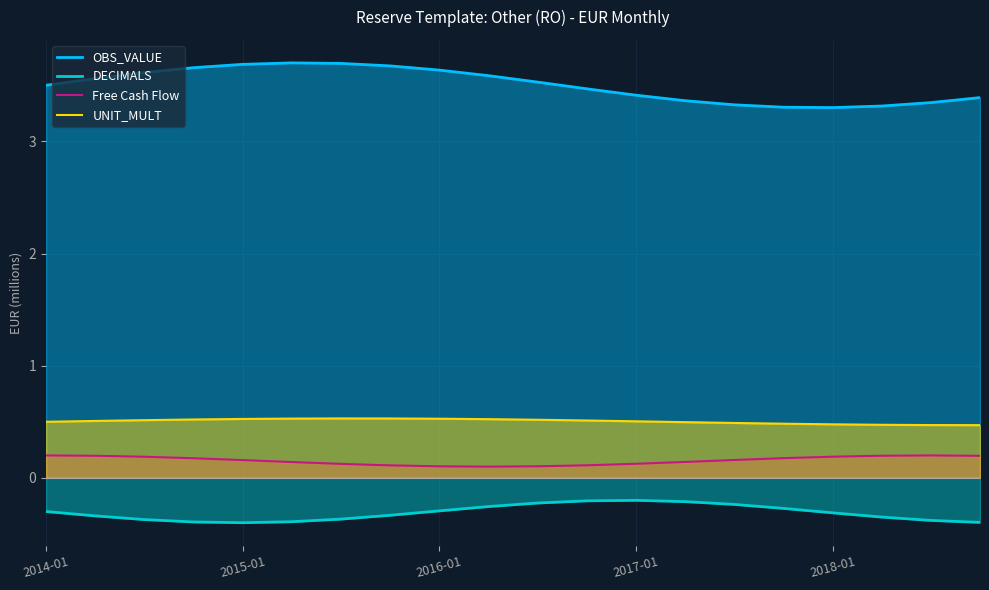

The value of OBS_VALUE at 2018-01 is 3.3. True or false?

True